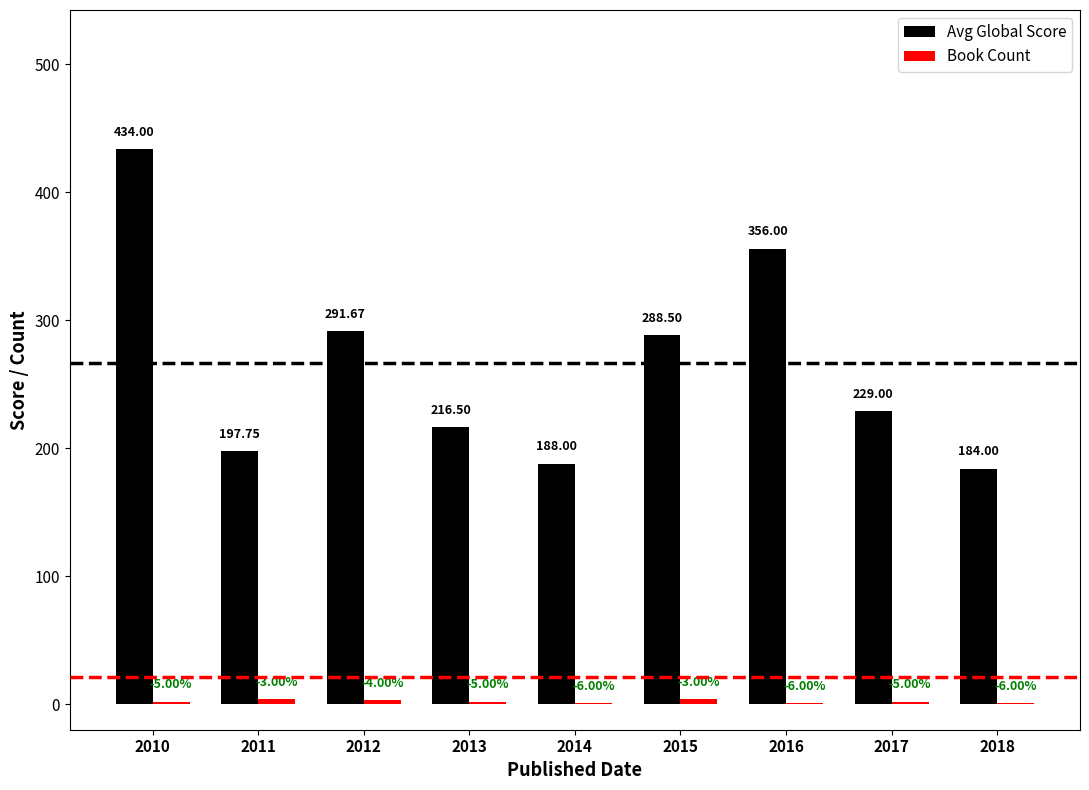

Which series changed the most between 2012 and 2015?

Avg Global Score